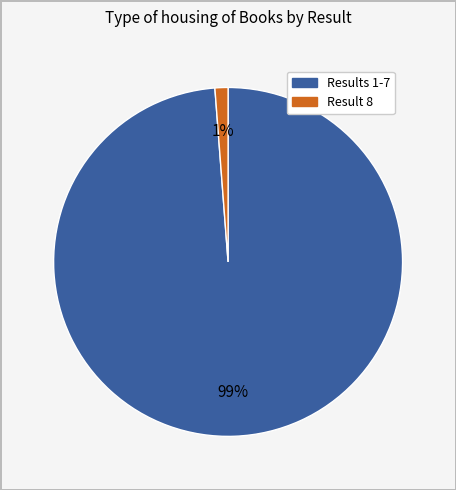

To the nearest percent, what is the difference between the largest and smallest slice percentages?

98%